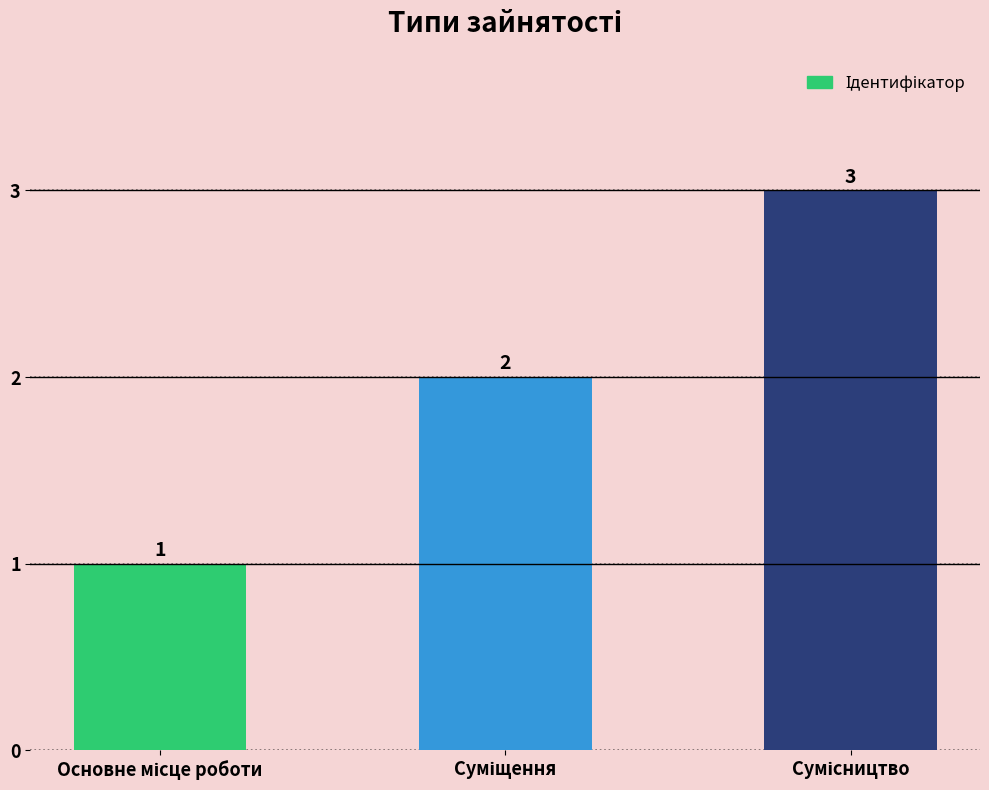

What is the sum of all values?

6